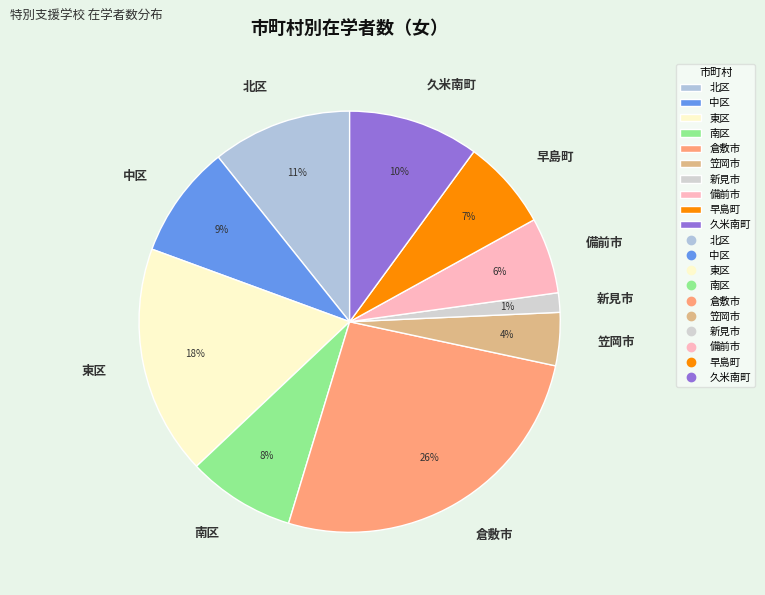

The 笠岡市 slice represents 4% of the pie. True or false?

True